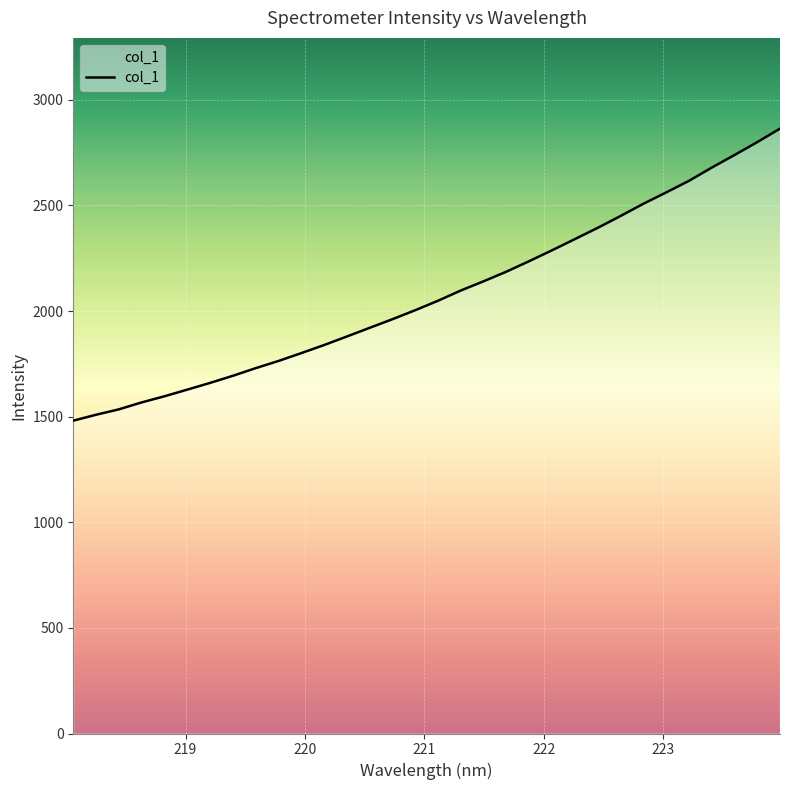

What is the minimum value shown in the chart?

1481.1